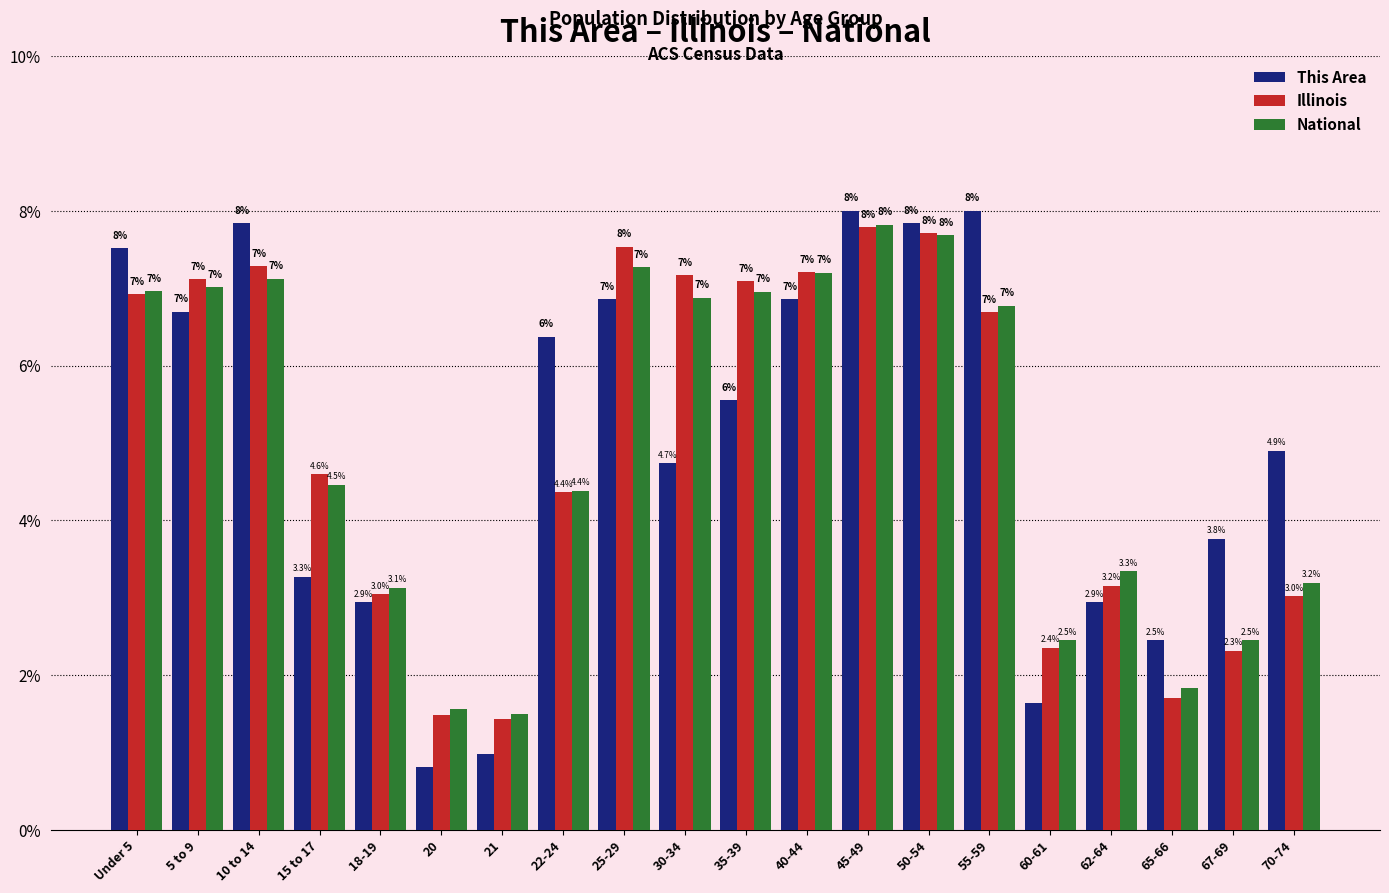

What is the sum of the National values at 60-61 and 30-34?

9.3